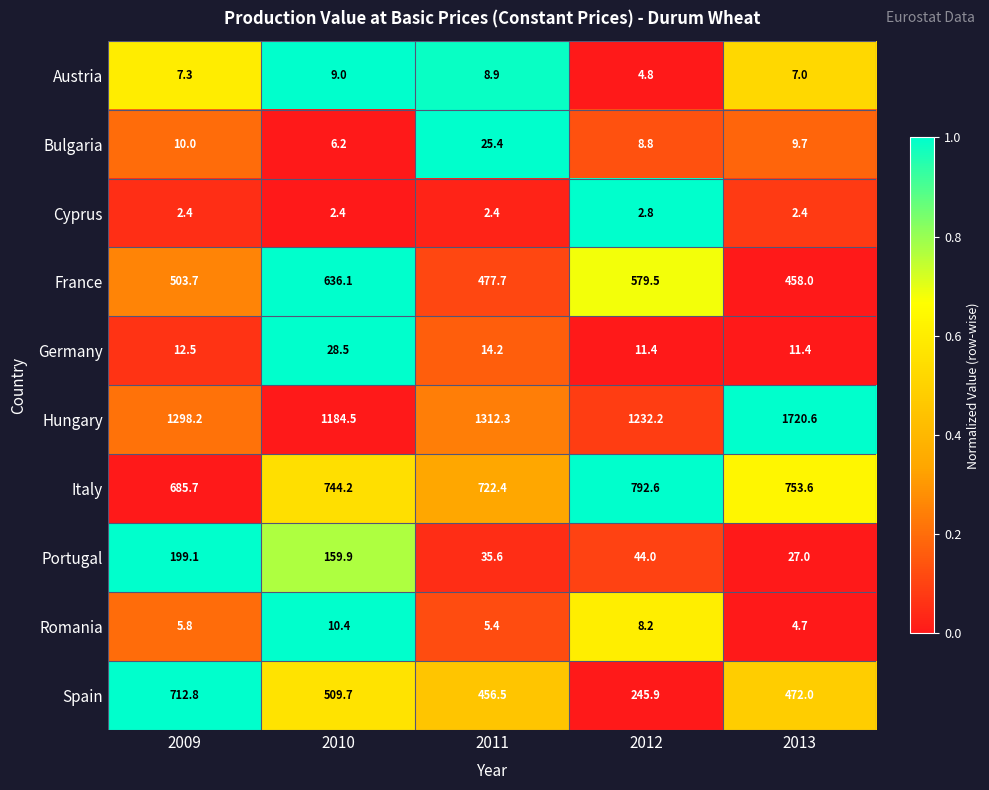

What is the average value of the Portugal series?

93.1